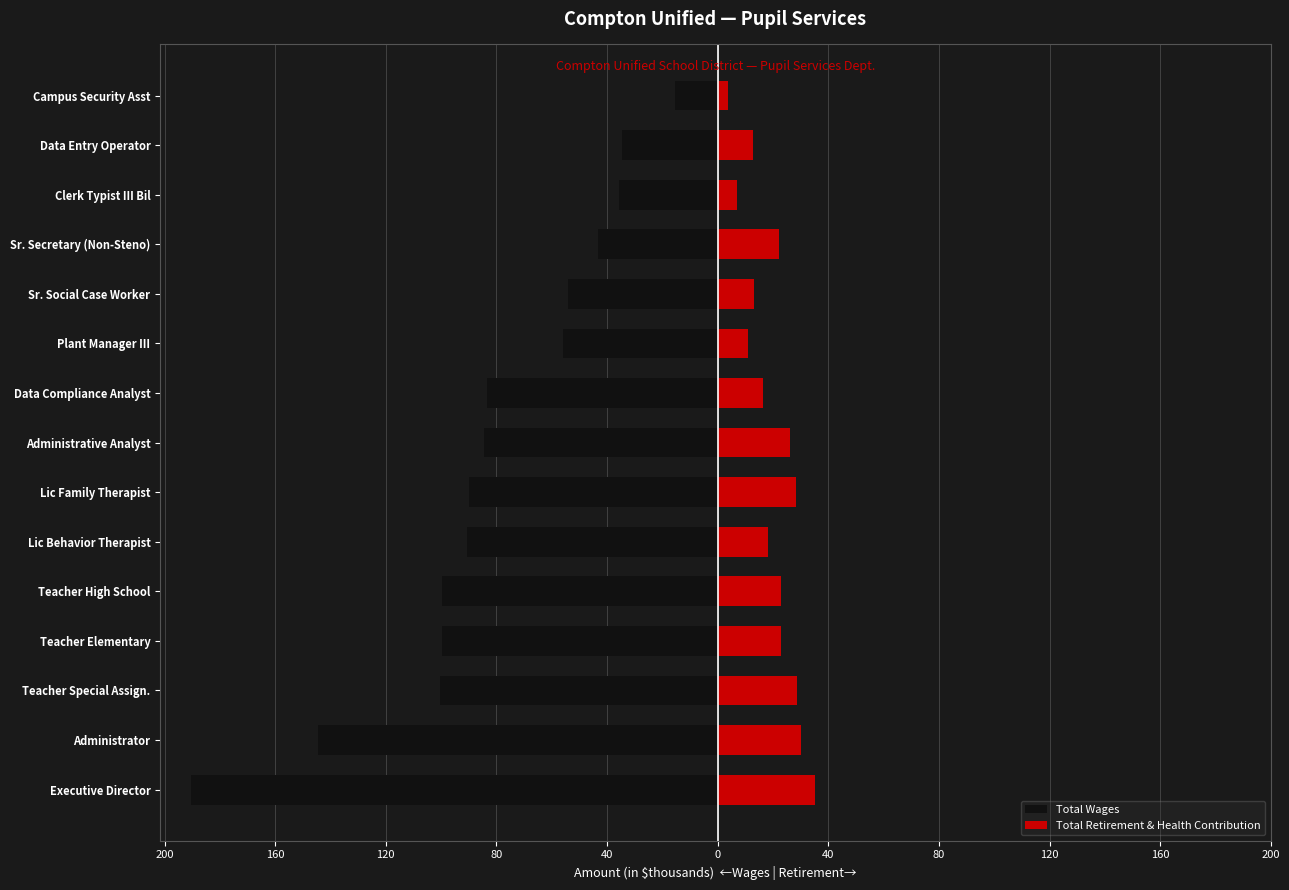

Which series has the largest range (max minus min)?

Total Wages